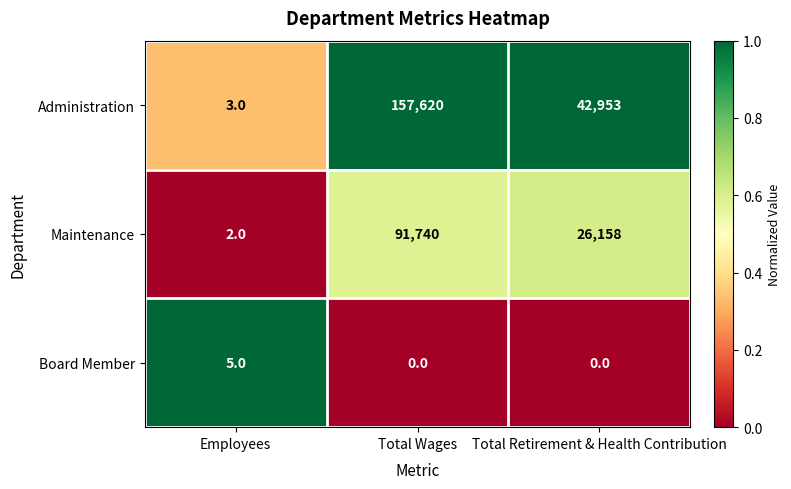

Which series has the largest range (max minus min)?

Administration